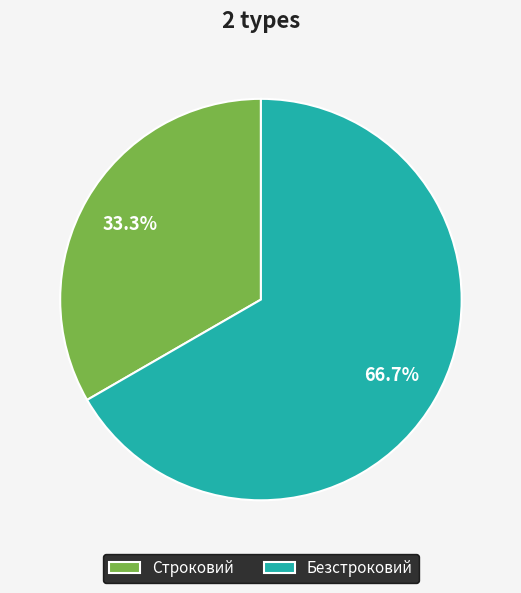

Approximately how many times larger is the value at Строковий compared to Безстроковий?

0.5